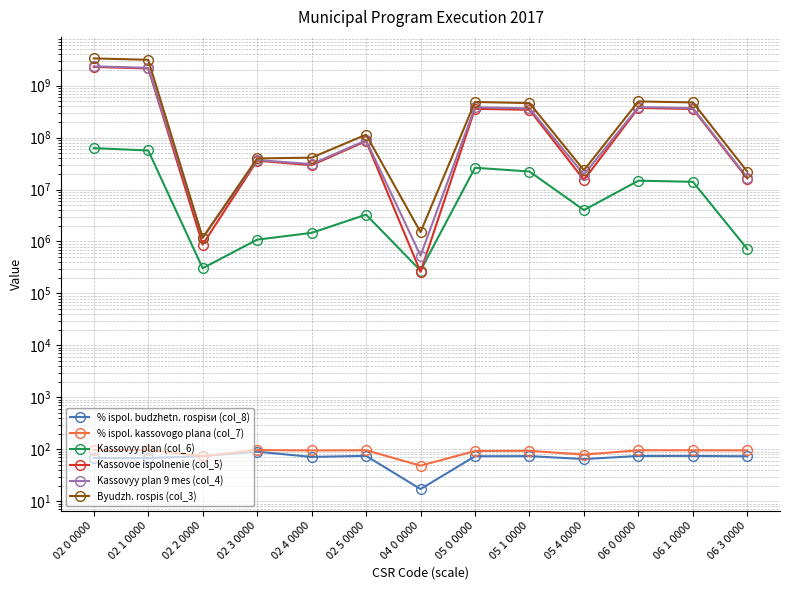

At which category does Byudzh. rospis (col_3) reach its first local valley?

02 2 0000